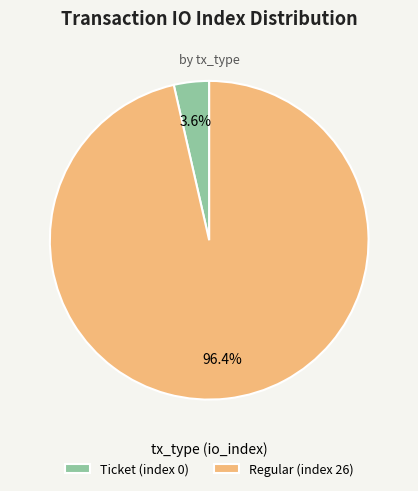

Which category has the smallest portion of the pie?

Ticket (index 0)